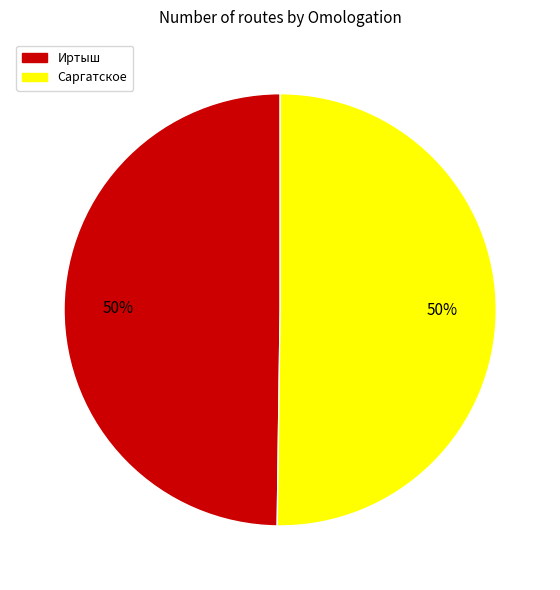

True or false: Саргатское accounts for 50% of the total.

True